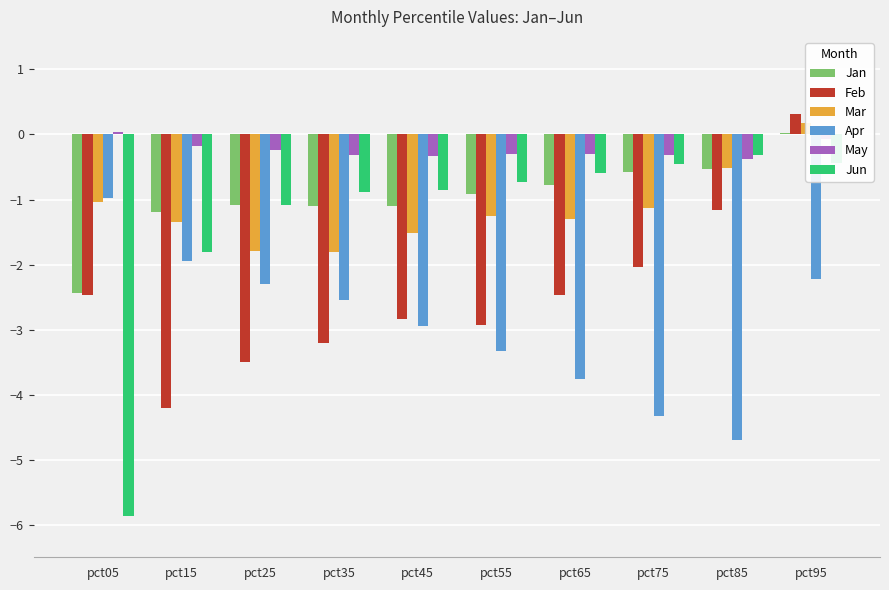

Which category has the lowest value in the Jan series?

pct05